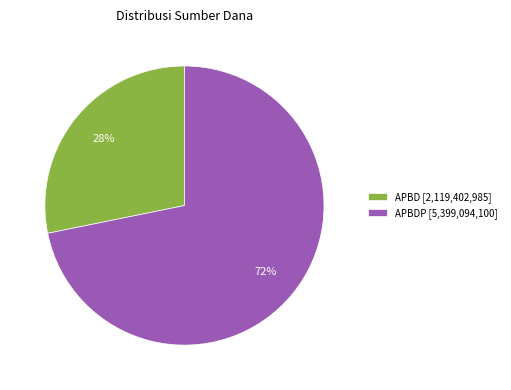

To the nearest percent, what is the difference between the largest and smallest slice percentages?

44%